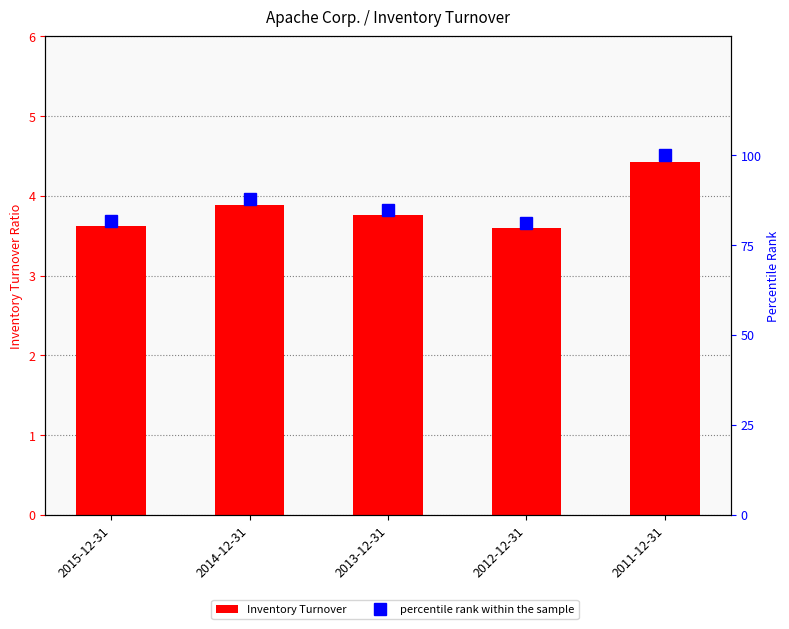

At which category is the sum across all series the highest?

2011-12-31